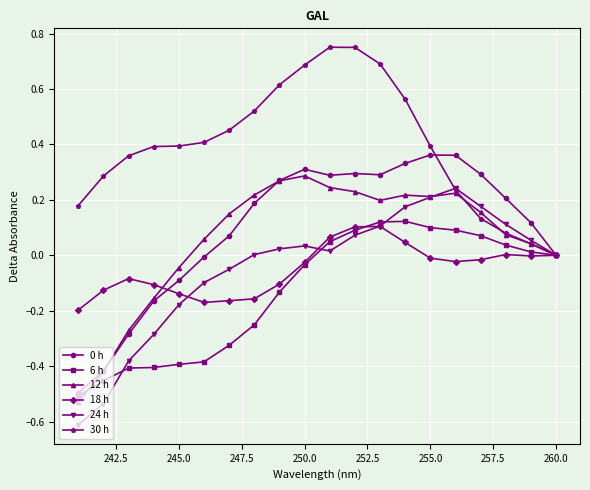

True or false: 30 h and 6 h cross at least once.

False